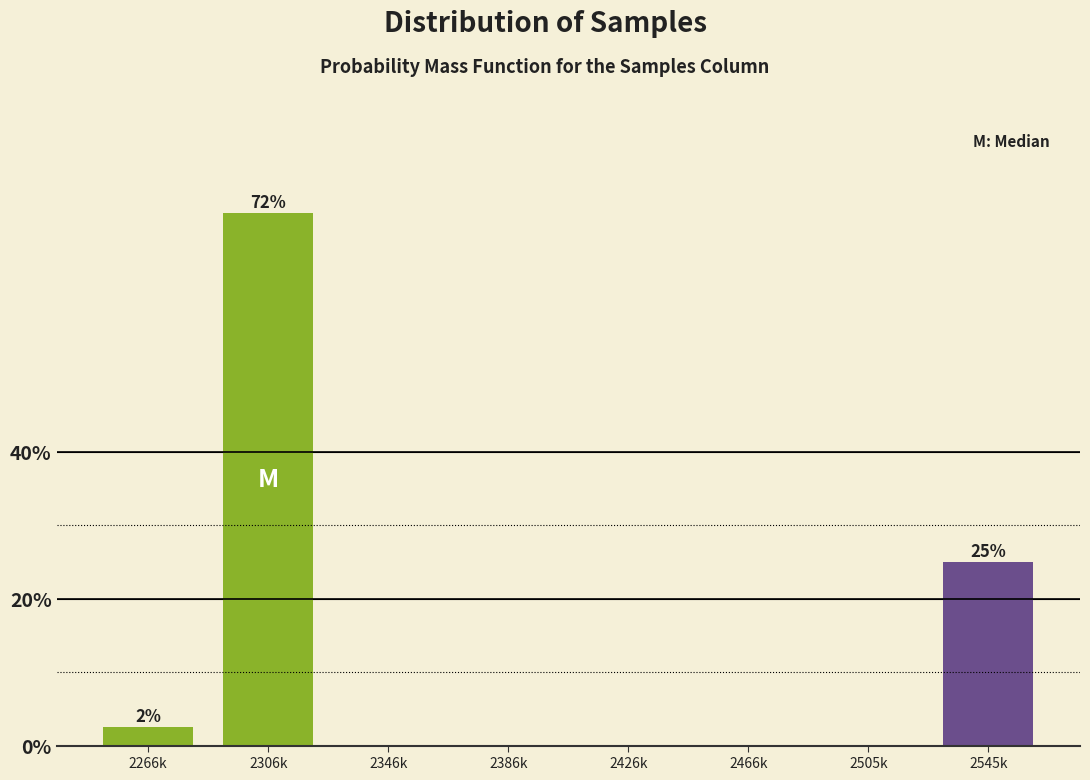

Reading left to right, list all the values displayed in this chart.

2266k=2.5	2306k=72.5	2346k=0.0	2386k=0.0	2426k=0.0	2466k=0.0	2505k=0.0	2545k=25.0